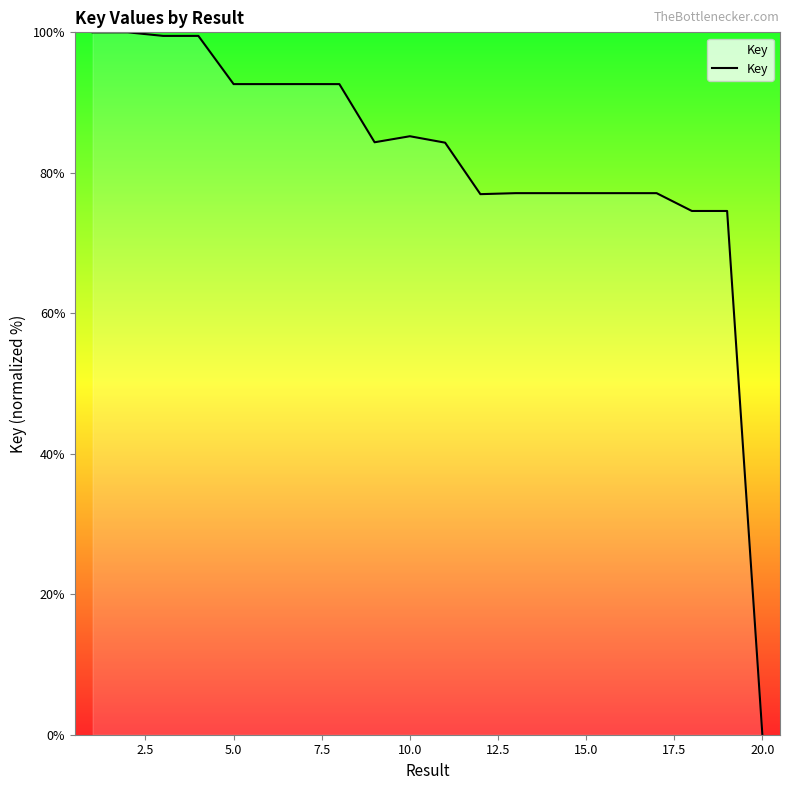

What is the difference between the maximum and minimum values?

100.0